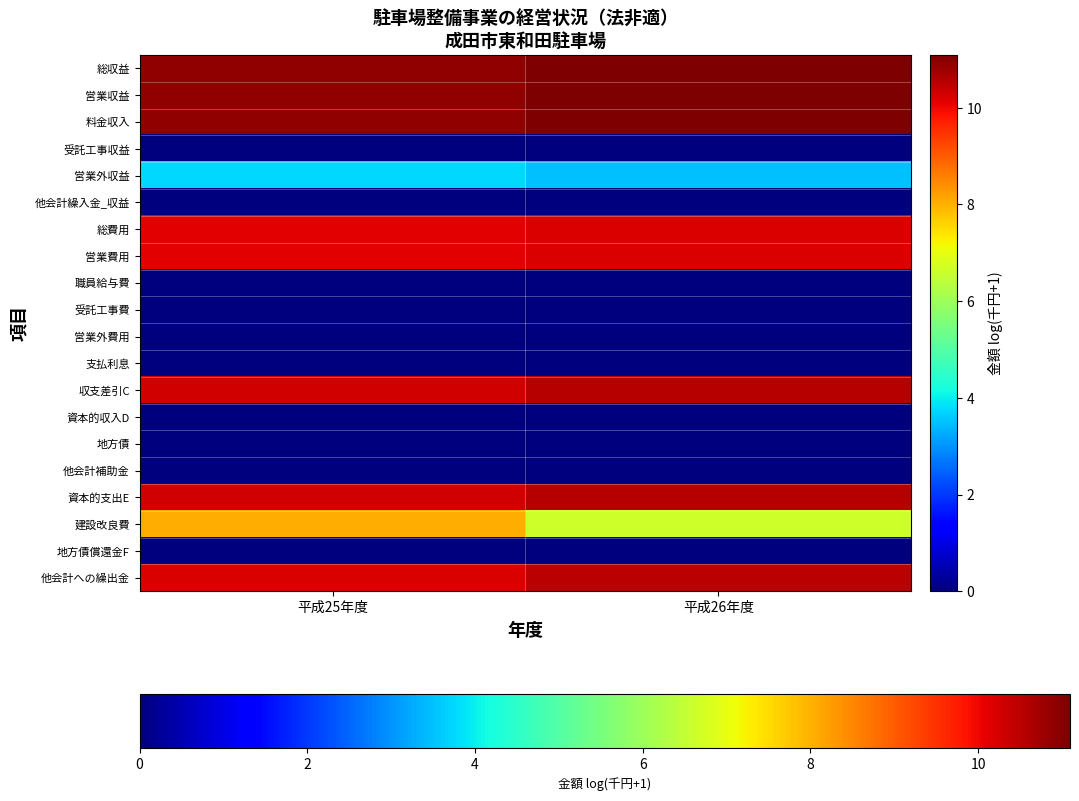

Reading left to right, what are all the values shown in this chart?

総収益: 平成25年度=10.9	平成26年度=11.1
営業収益: 平成25年度=10.9	平成26年度=11.1
料金収入: 平成25年度=10.9	平成26年度=11.1
受託工事収益: 平成25年度=0.0	平成26年度=0.0
営業外収益: 平成25年度=3.7	平成26年度=3.5
他会計繰入金_収益: 平成25年度=0.0	平成26年度=0.0
総費用: 平成25年度=10.1	平成26年度=10.2
営業費用: 平成25年度=10.1	平成26年度=10.2
職員給与費: 平成25年度=0.0	平成26年度=0.0
受託工事費: 平成25年度=0.0	平成26年度=0.0
営業外費用: 平成25年度=0.0	平成26年度=0.0
支払利息: 平成25年度=0.0	平成26年度=0.0
収支差引C: 平成25年度=10.3	平成26年度=10.5
資本的収入D: 平成25年度=0.0	平成26年度=0.0
地方債: 平成25年度=0.0	平成26年度=0.0
他会計補助金: 平成25年度=0.0	平成26年度=0.0
資本的支出E: 平成25年度=10.3	平成26年度=10.5
建設改良費: 平成25年度=8.0	平成26年度=6.6
地方債償還金F: 平成25年度=0.0	平成26年度=0.0
他会計への繰出金: 平成25年度=10.2	平成26年度=10.5